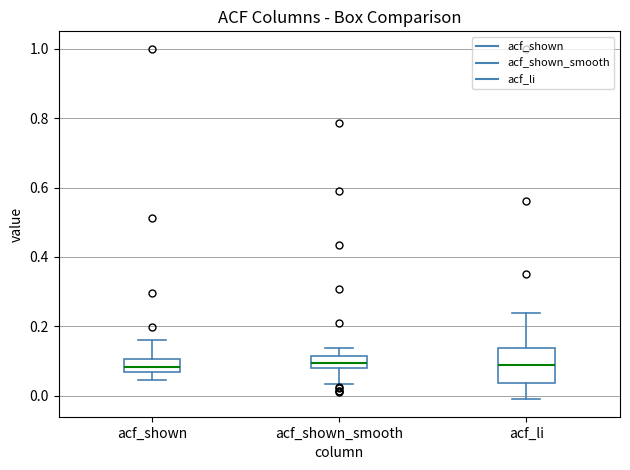

Which box is the tallest, from its lower edge to its upper edge?

acf_li